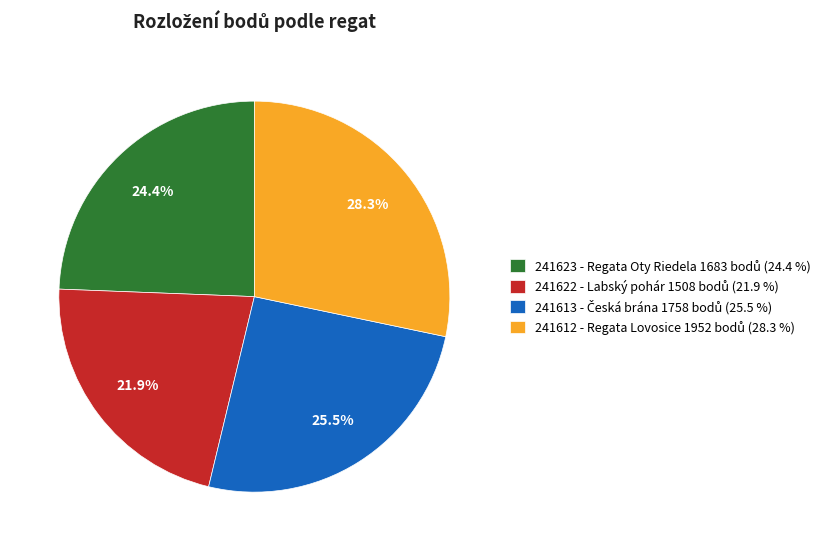

Does any single category account for the majority?

No